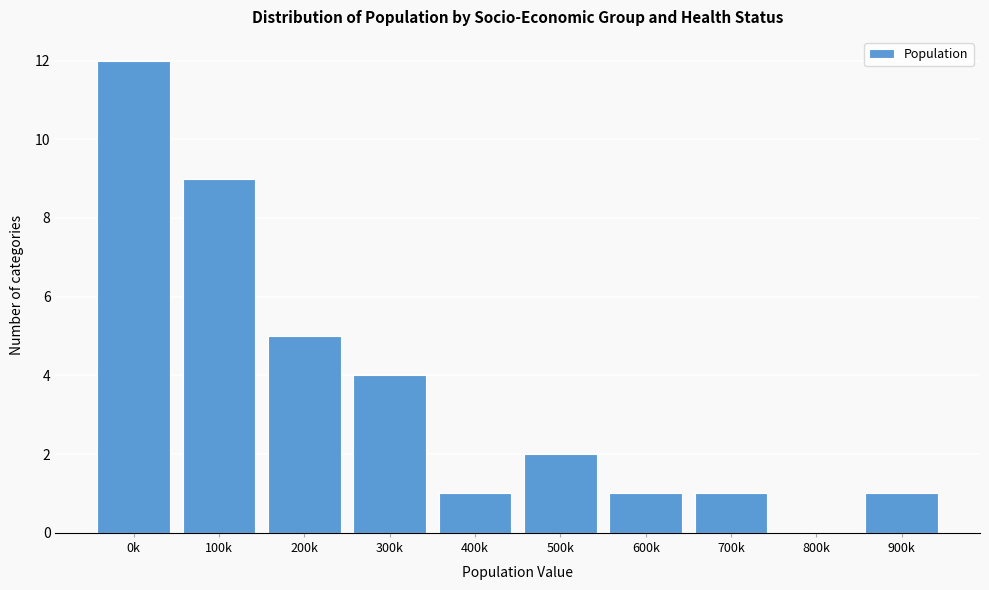

Reading left to right, transcribe all the data shown in this chart.

0k=12	100k=9	200k=5	300k=4	400k=1	500k=2	600k=1	700k=1	800k=0	900k=1